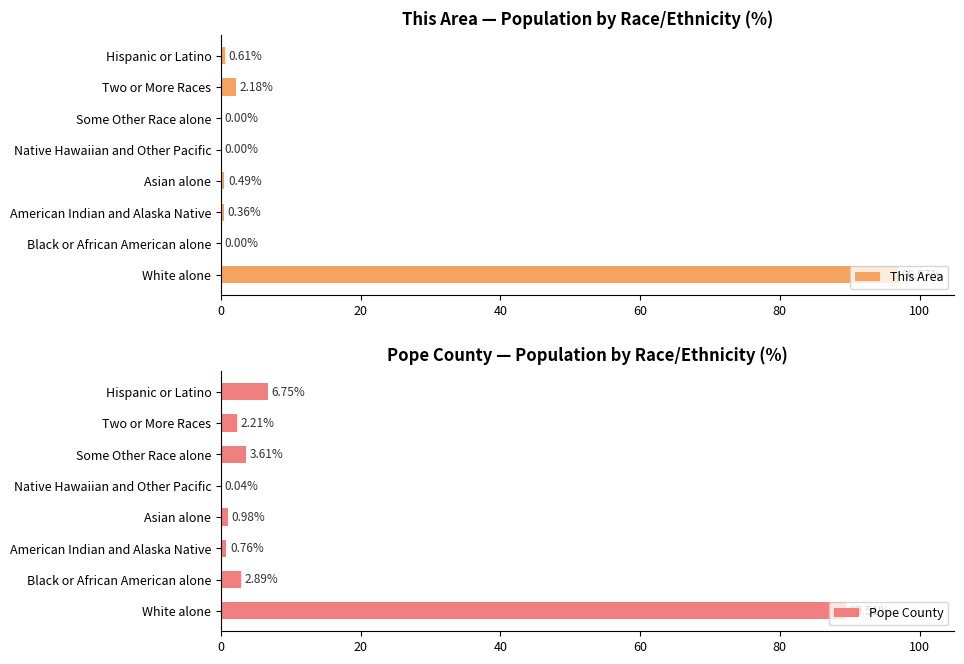

At which label is This Area closest to 48?

Two or More Races